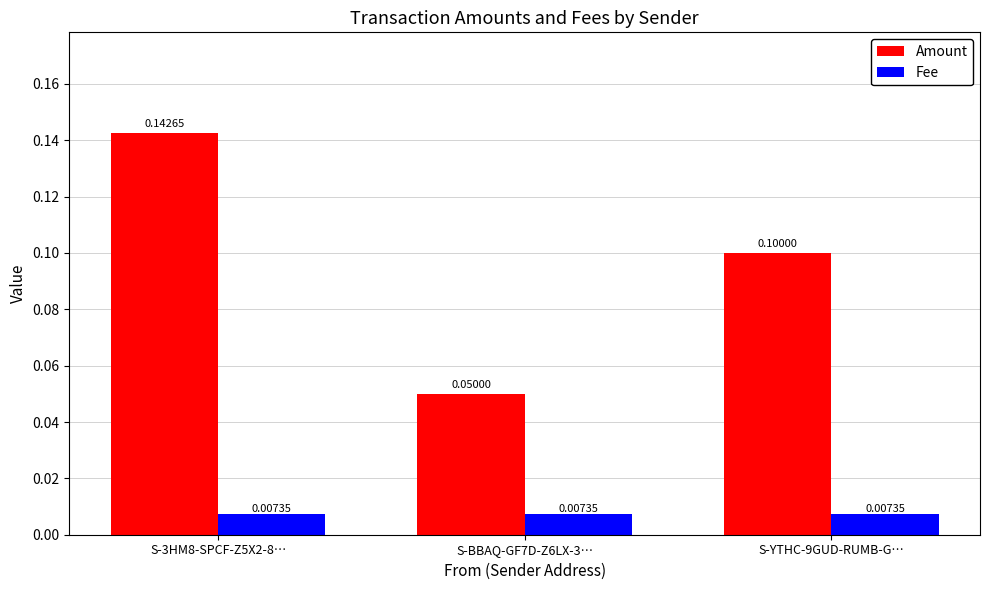

What are all the series names shown in the legend?

Amount, Fee